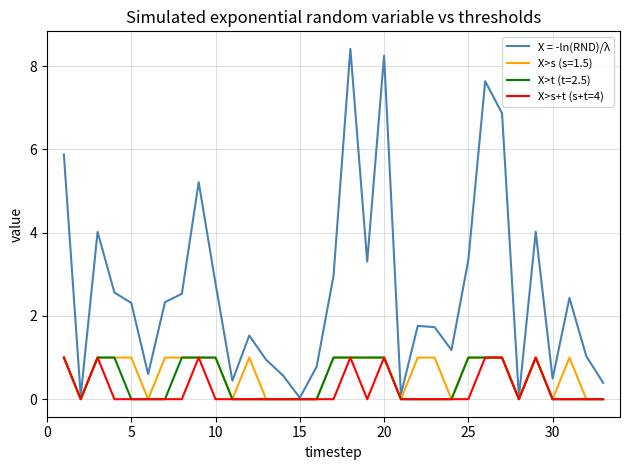

What is the highest value of the X>t (t=2.5) series?

1.0